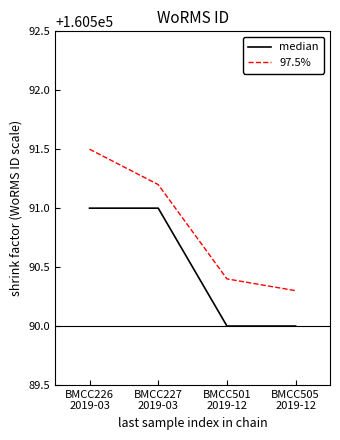

At which category is the sum across all series the highest?

BMCC226
2019-03